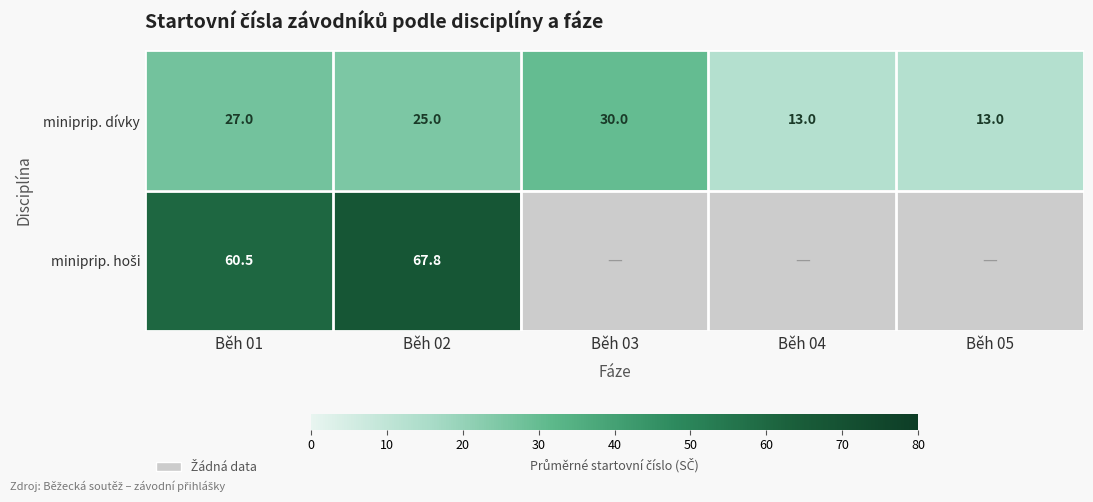

How many values in the miniprip. dívky series are below 25?

2